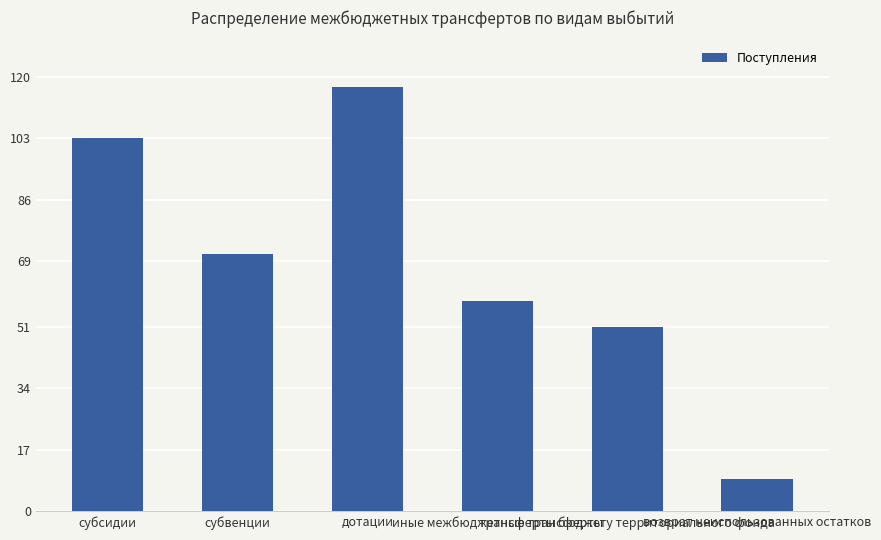

Reading left to right, what are all the values shown in this chart?

103	71	117	58	51	9